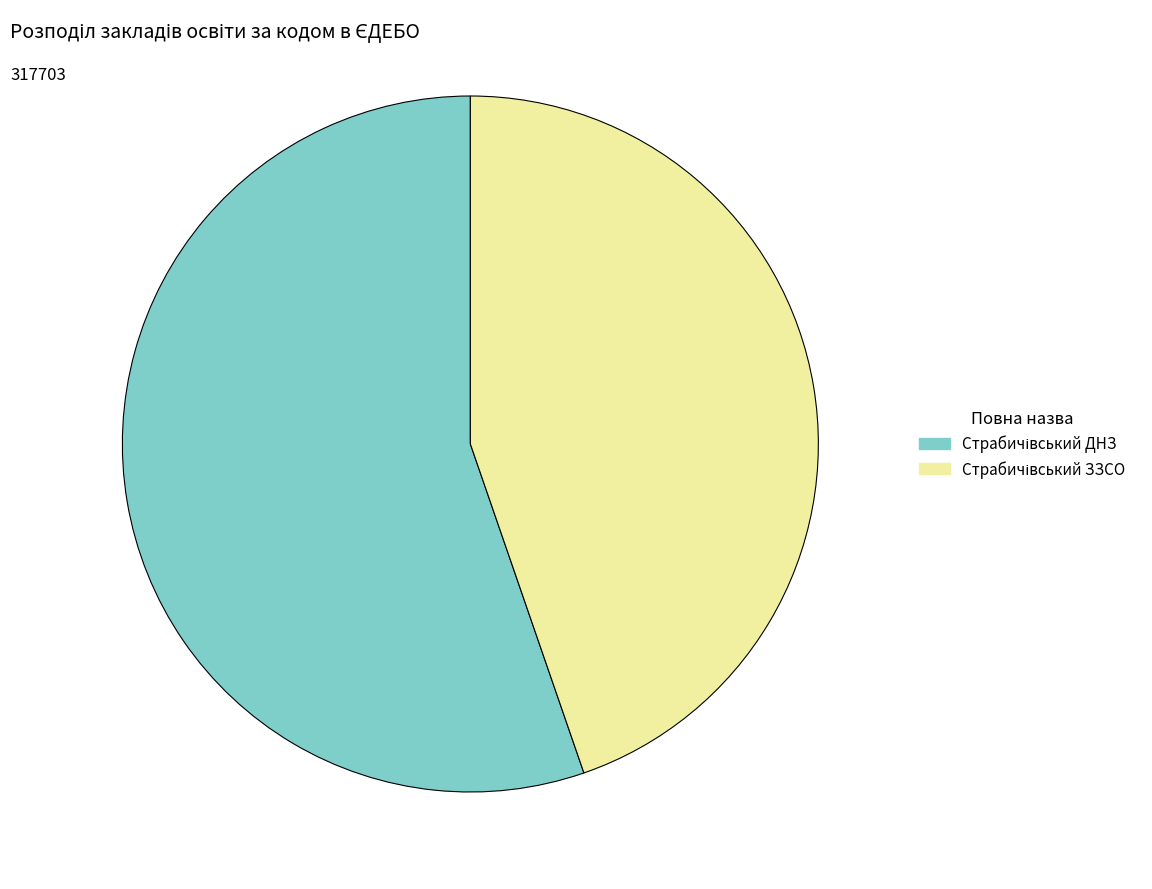

Is there any slice that represents more than half of the pie?

Yes